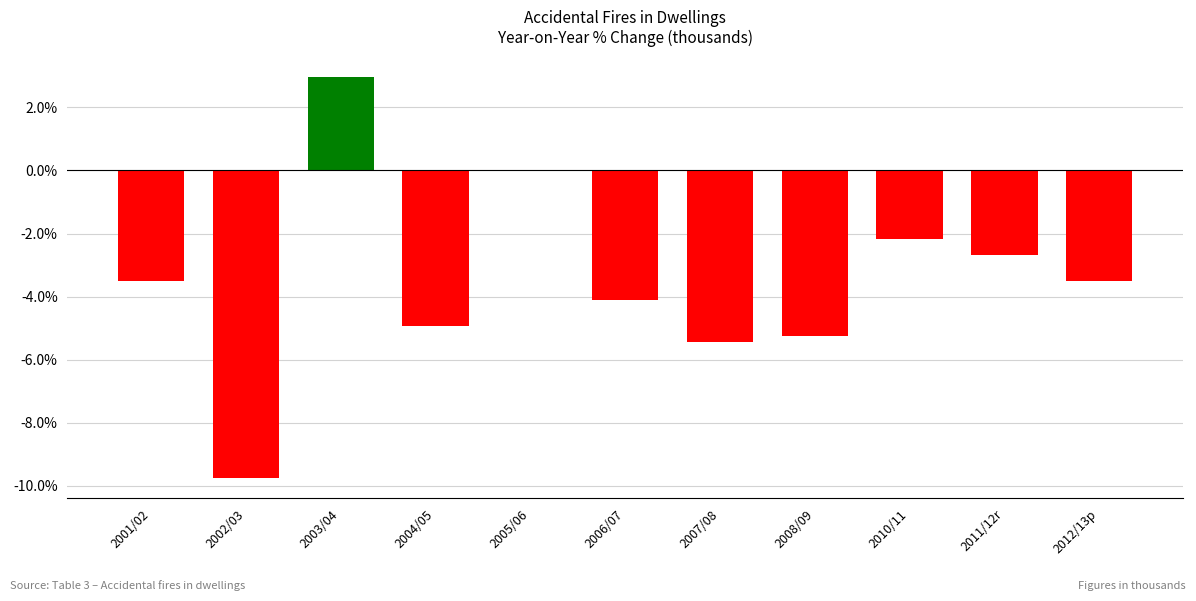

What is the sum of all values?

-38.4